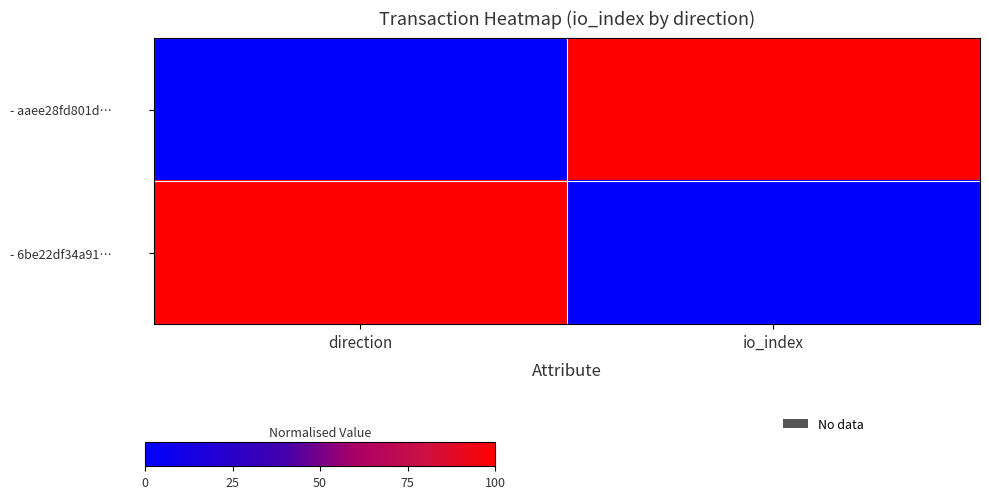

How many series are shown in this chart?

2